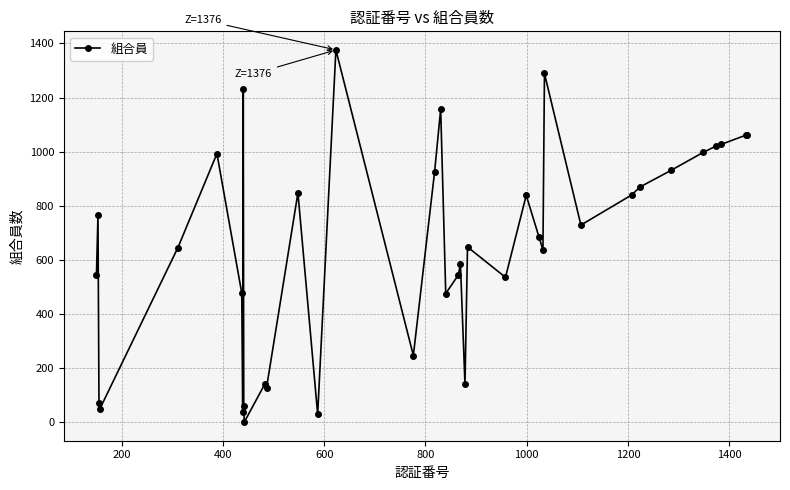

What is the difference between the maximum and minimum values?

1375